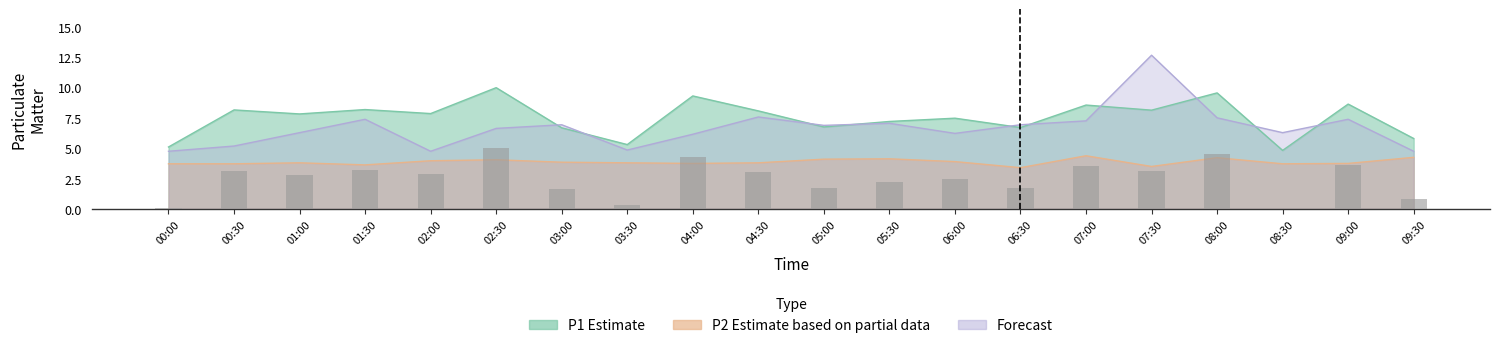

What is the approximate value of P1 at 00:00?

5.1